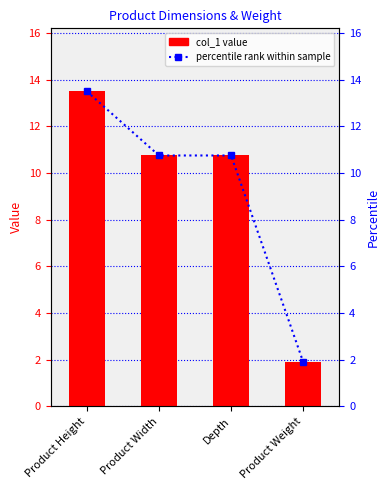

What is the label of the 2nd bar from the right?

Depth